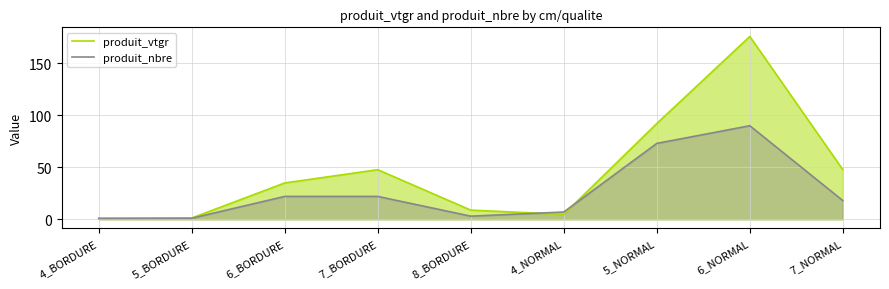

Reading right to left, transcribe all the data shown in this chart.

produit_vtgr: 47.8	175.9	92.1	4.8	8.8	47.7	35.0	1.2	0.6
produit_nbre: 18.0	90.0	73.0	7.0	3.0	22.0	22.0	1.0	1.0